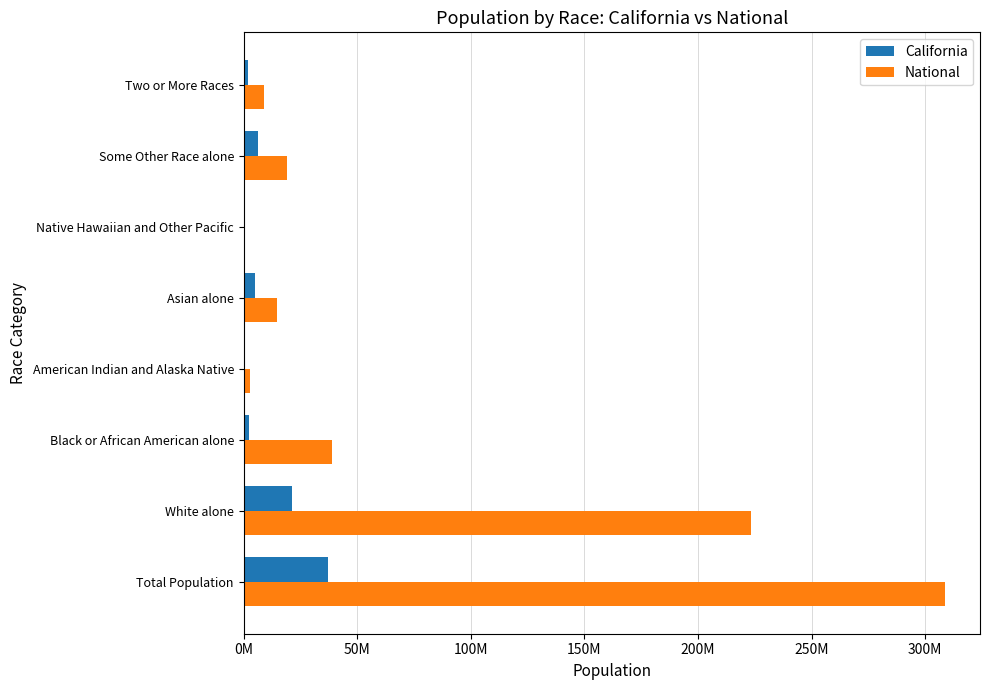

Where is National nearest to the value 154642775?

White alone